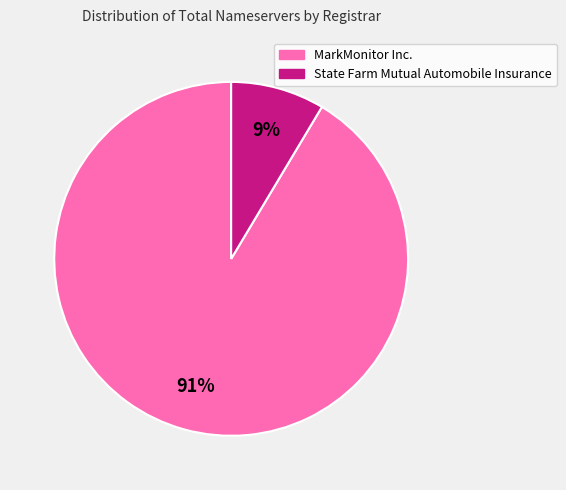

Is there a majority slice in this chart?

Yes